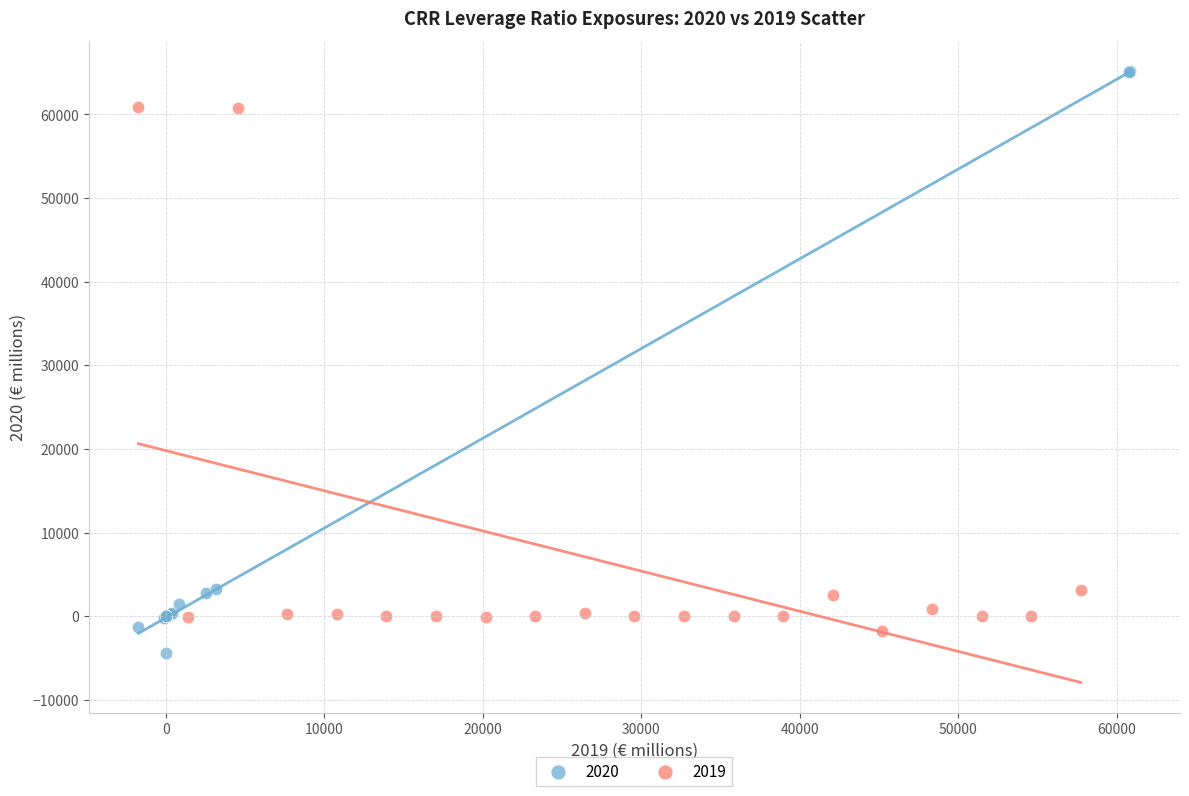

Which series has the widest spread of Y values?

2020